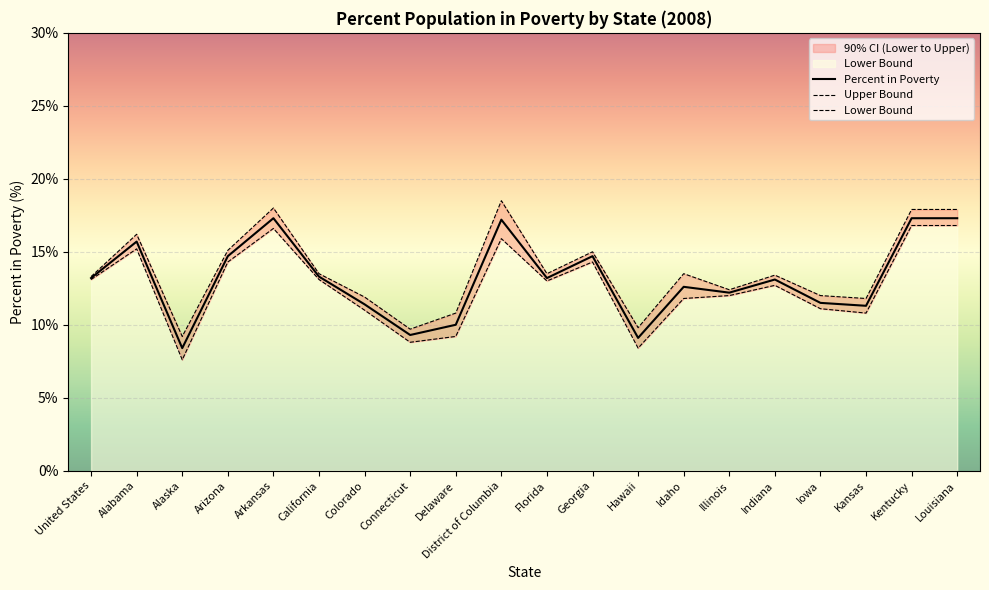

How many categories are shown in the chart?

20